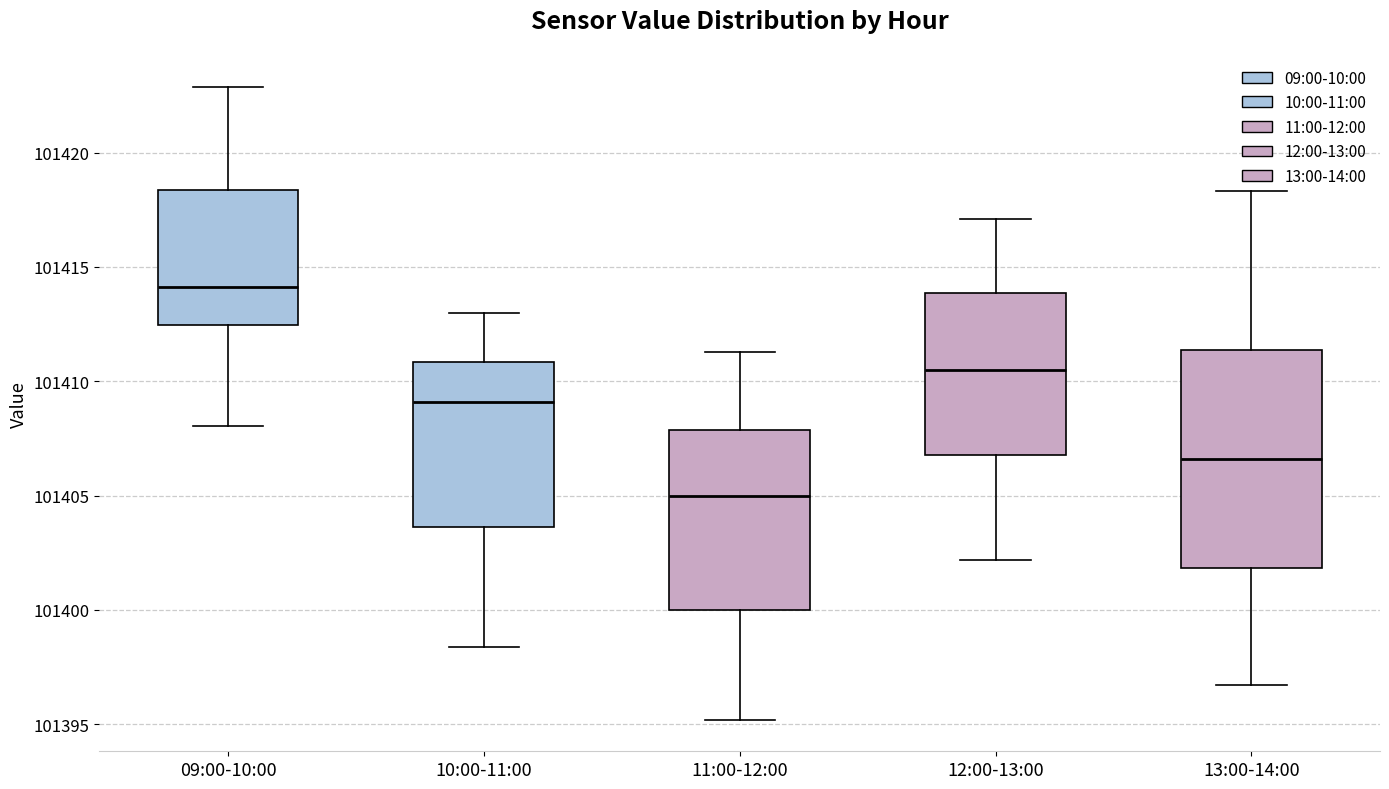

Reading left to right, read every box against the y-axis: the position of its median line, the range the box covers, and the ends of its whiskers. The values are not printed on the chart, so give them approximately, as read against the axis.

09:00-10:00: median 101414.0, box 101412.5 to 101418.5, whiskers 101408.0 to 101423.0
10:00-11:00: median 101409.0, box 101403.5 to 101411.0, whiskers 101398.5 to 101413.0
11:00-12:00: median 101405.0, box 101400.0 to 101408.0, whiskers 101395.0 to 101411.5
12:00-13:00: median 101410.5, box 101407.0 to 101414.0, whiskers 101402.0 to 101417.0
13:00-14:00: median 101406.5, box 101402.0 to 101411.5, whiskers 101396.5 to 101418.5